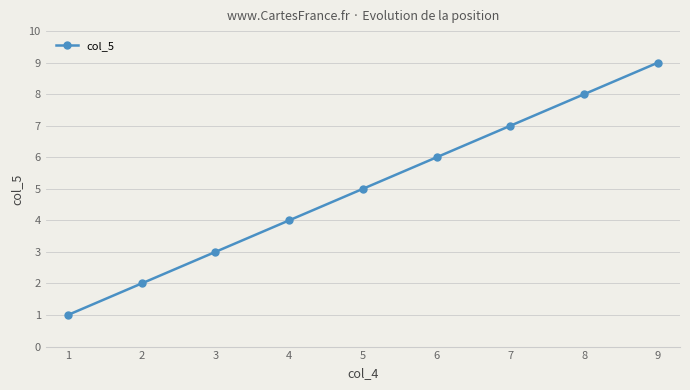

What is the ratio of the value at 8 to the value at 7?

1.1